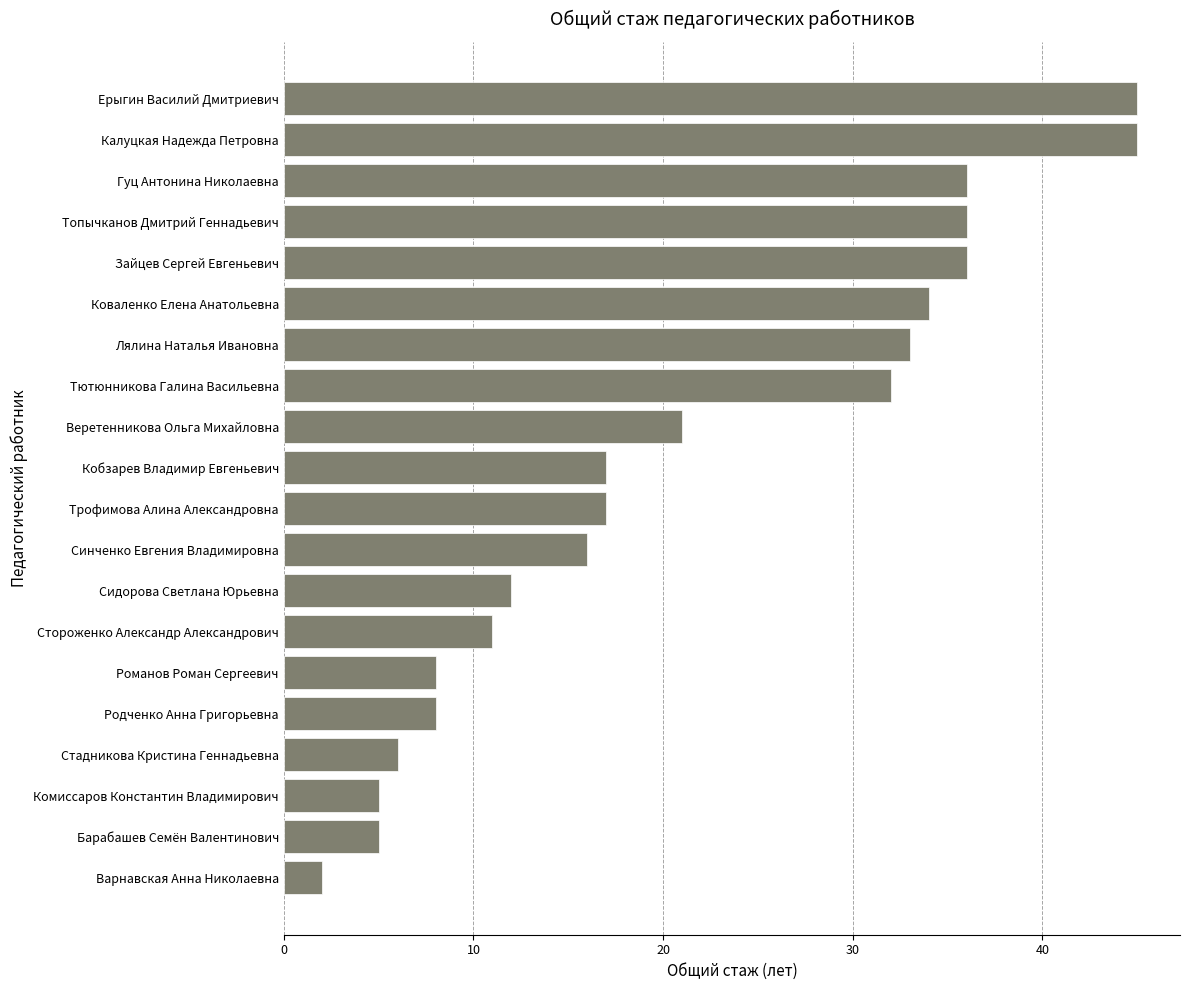

At which label is the value closest to 23?

Веретенникова Ольга Михайловна